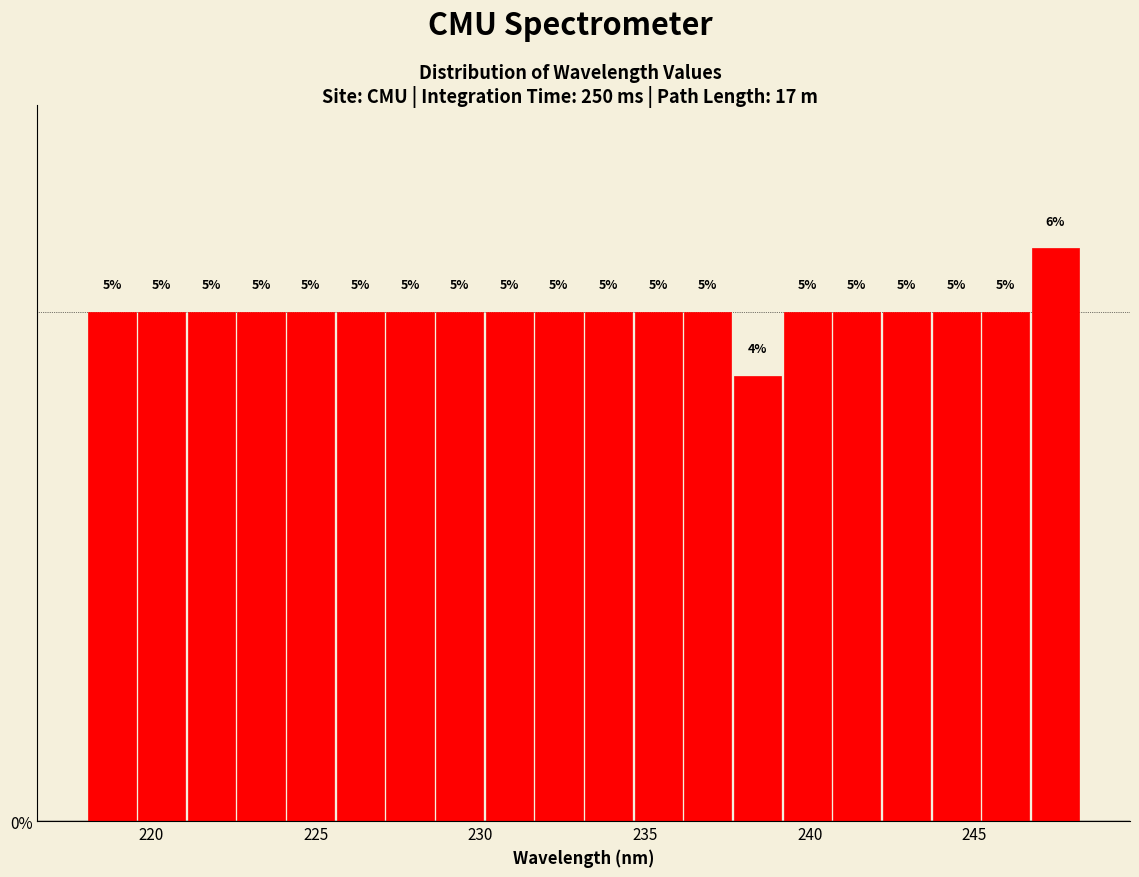

Around what value on the x-axis is the tallest bar? Give the approximate position of its centre, as read against the axis.

247.5